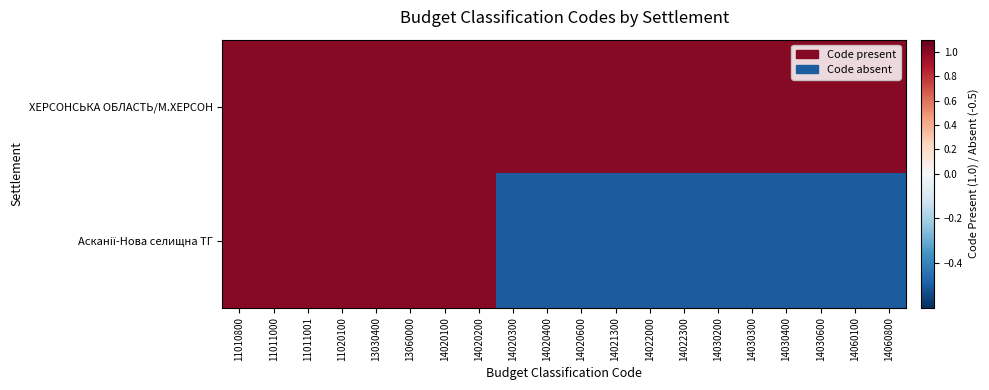

Count the number of data series in this chart.

2